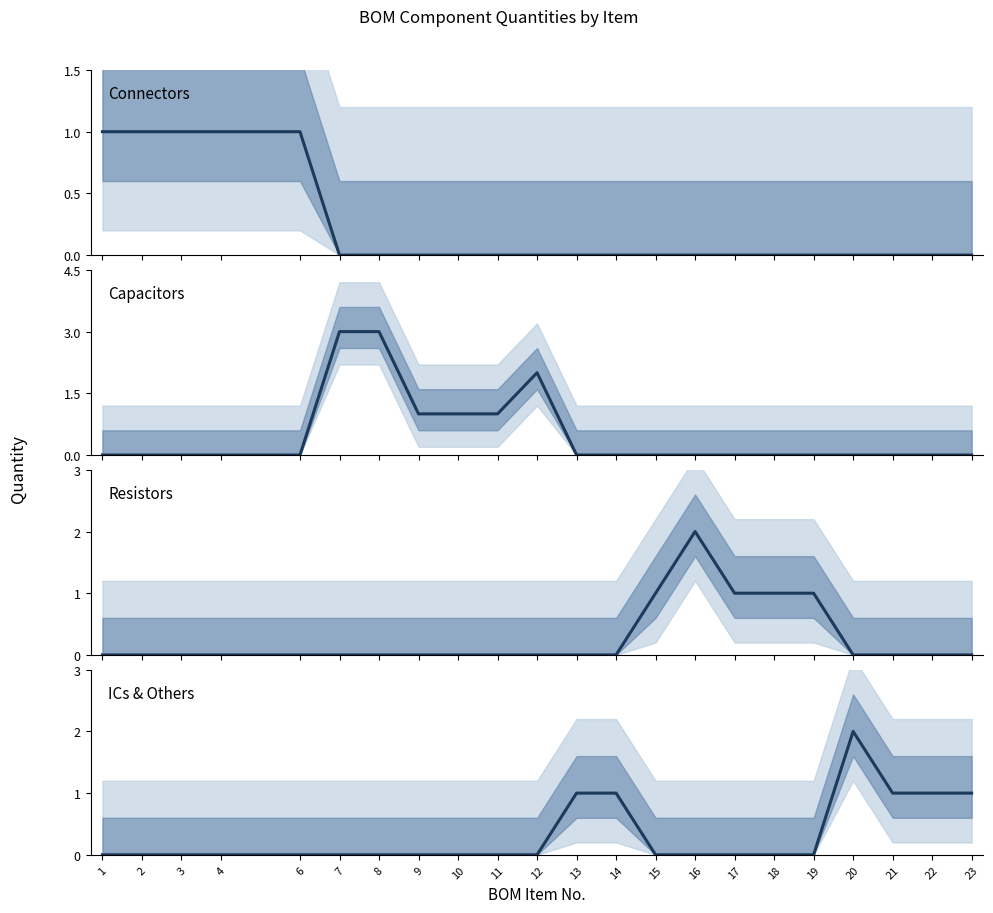

Is this an area chart (filled region under the line)?

No